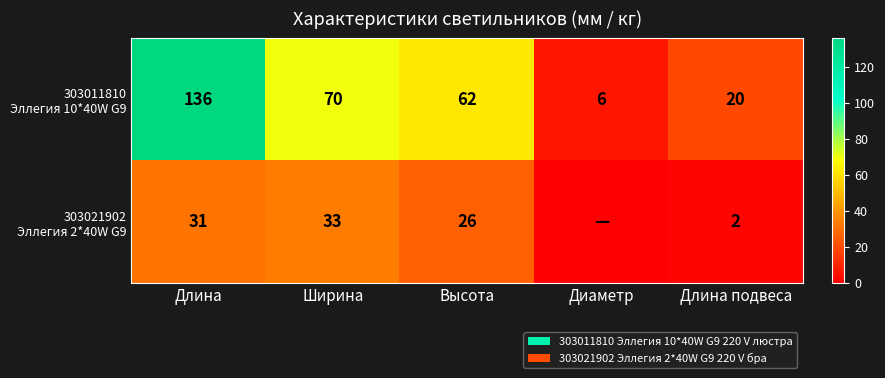

What is the total value across all series at Длина подвеса?

22